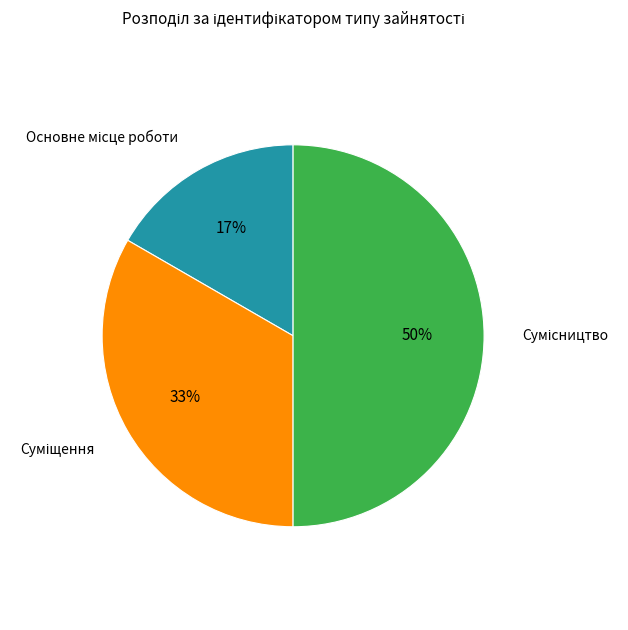

To the nearest percent, what is the difference between the largest and smallest slice percentages?

33%